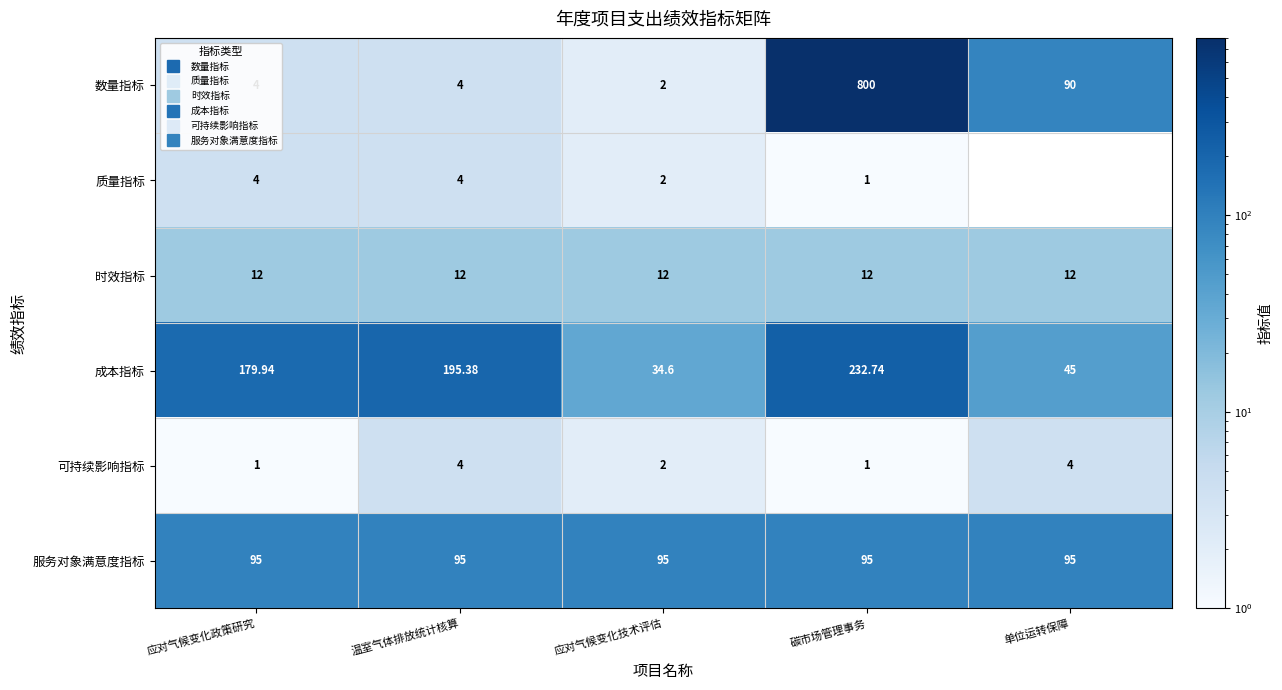

Which series has the largest total across all categories?

数量指标